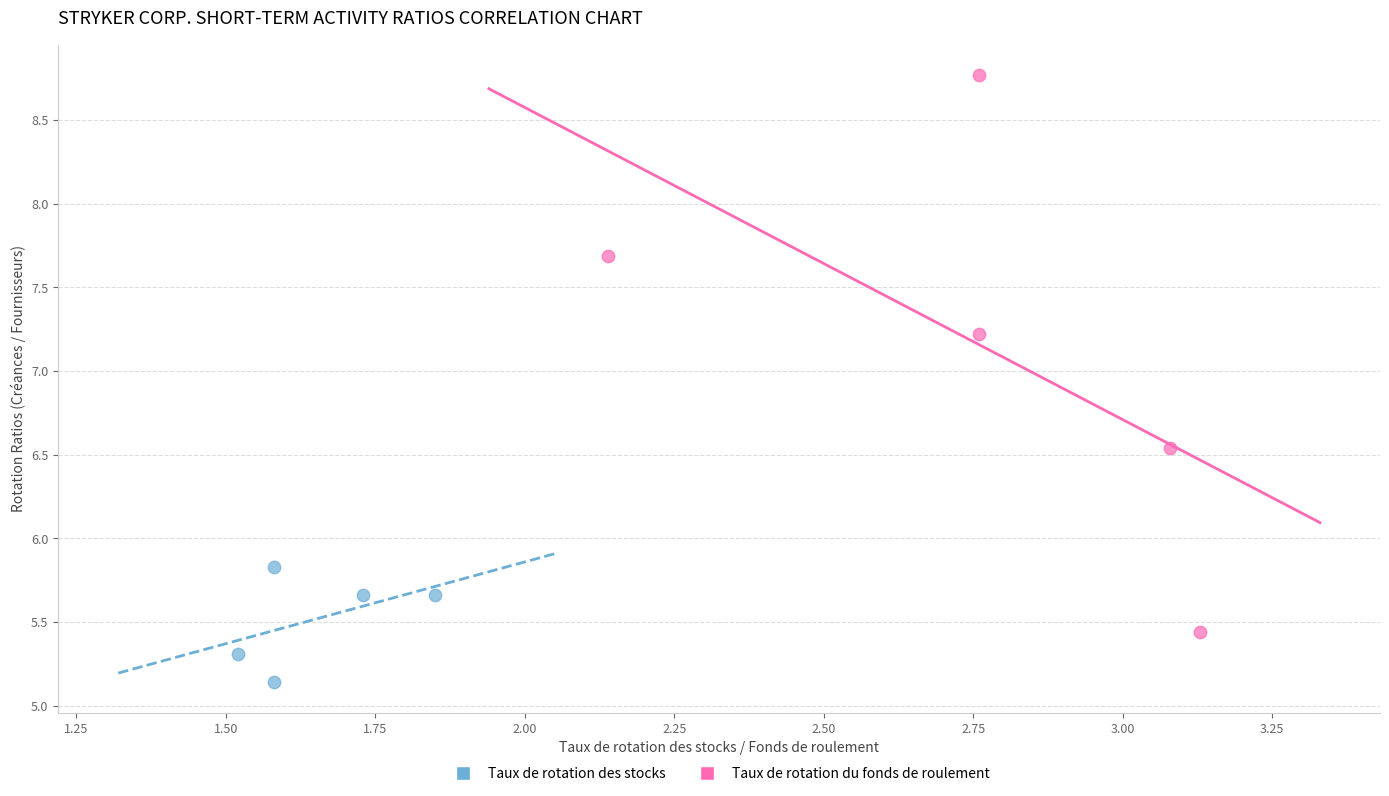

Which series has the widest spread of Y values?

Taux de rotation du fonds de roulement